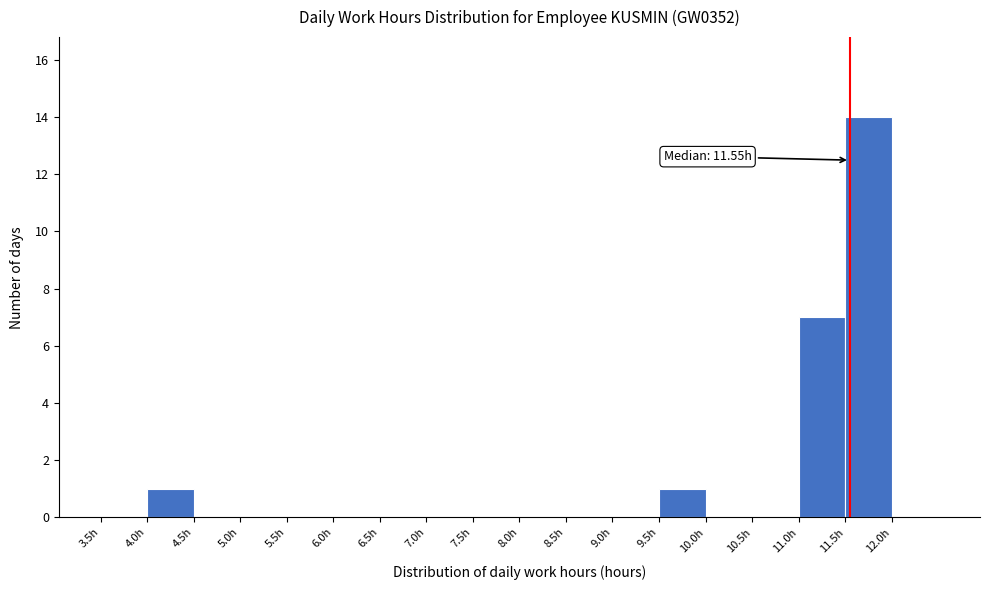

Over which range of the x-axis is the bar tallest?

11.5 to 12.0